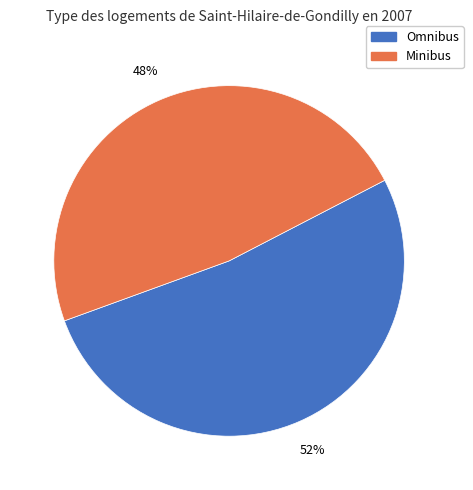

Which category has the biggest portion of the pie?

Omnibus